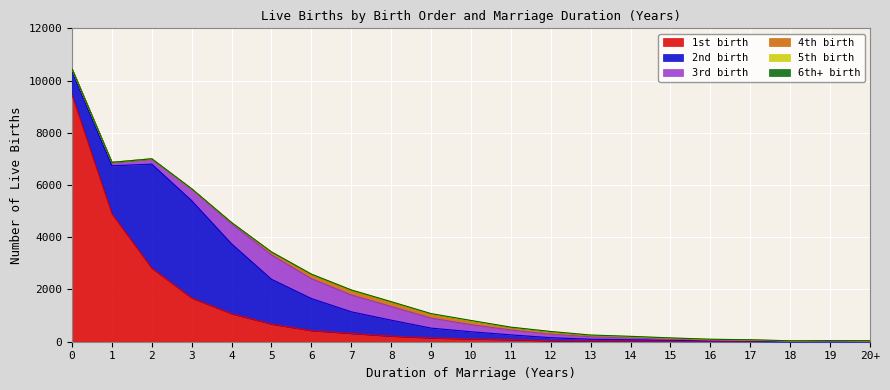

Which series has the widest spread of values?

1st birth